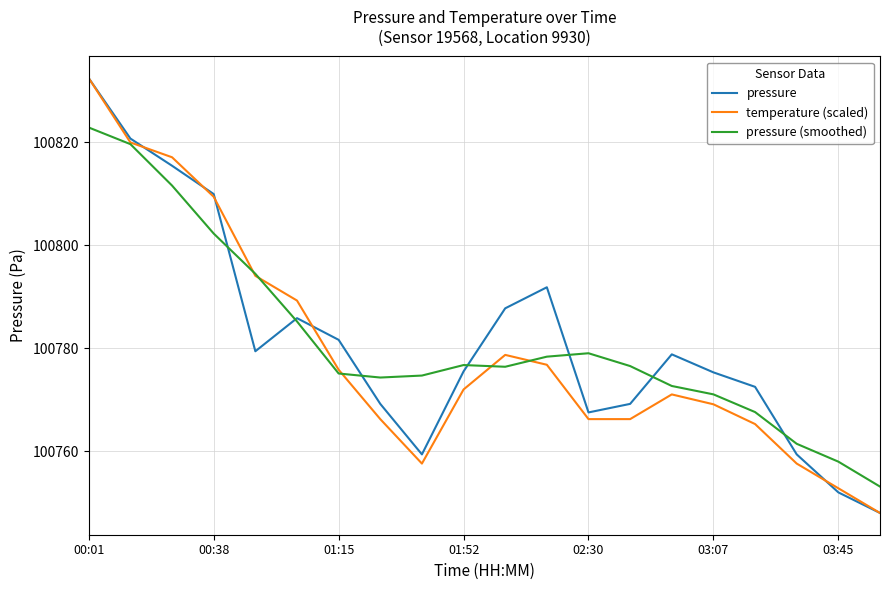

What is the highest value of the pressure series?

100832.4